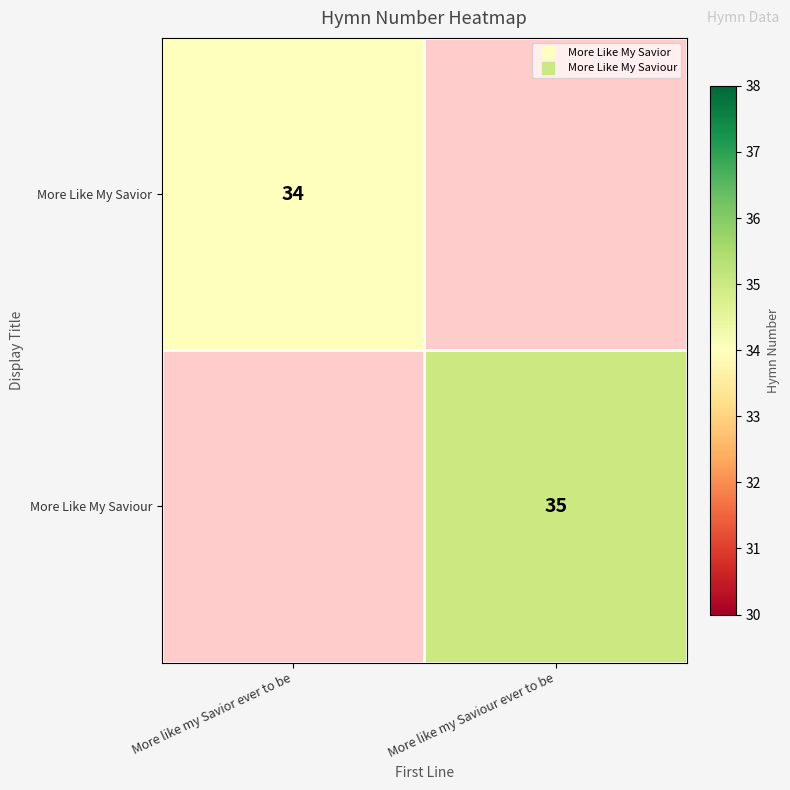

What is the sum of the More Like My Savior values at More like my Saviour ever to be and More like my Savior ever to be?

34